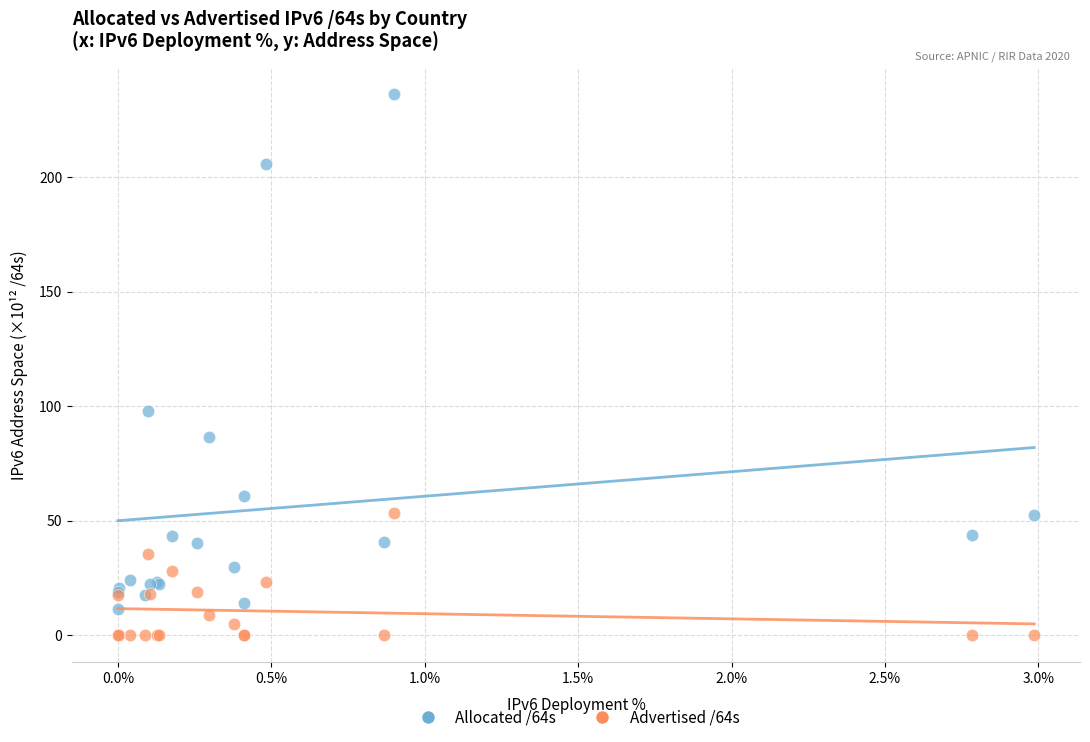

Across all series, what Y value is closest to 118?

97.7